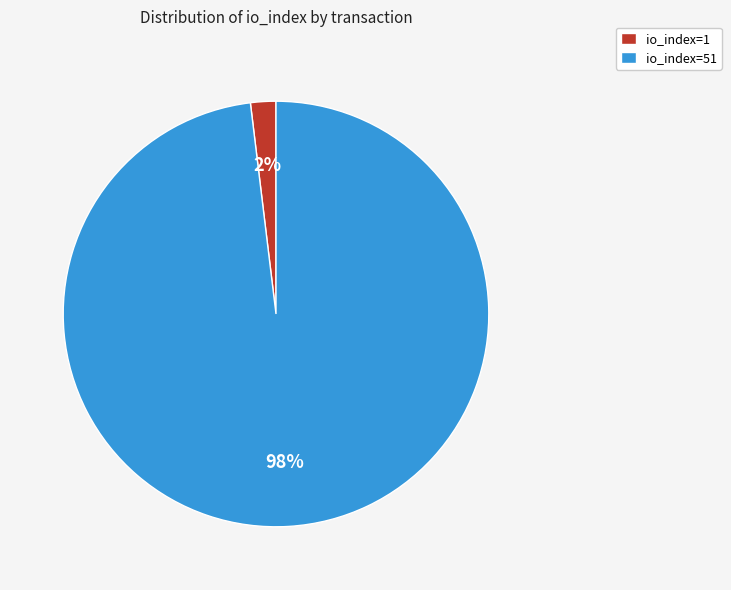

Do io_index=1 and io_index=51 together represent more than half of the pie?

Yes